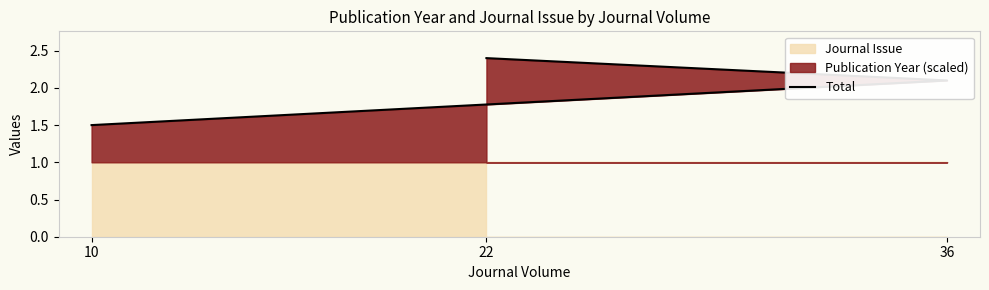

List the labels in order of value, smallest first.

10, 36, 22